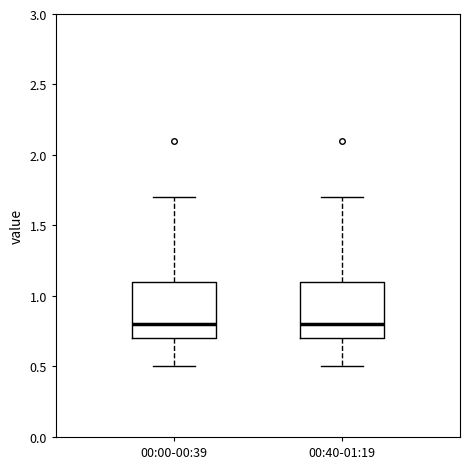

Reading left to right, read every box against the y-axis: the position of its median line, the range the box covers, and the ends of its whiskers. The values are not printed on the chart, so give them approximately, as read against the axis.

00:00-00:39: median 0.8, box 0.7 to 1.1, whiskers 0.5 to 1.7
00:40-01:19: median 0.8, box 0.7 to 1.1, whiskers 0.5 to 1.7